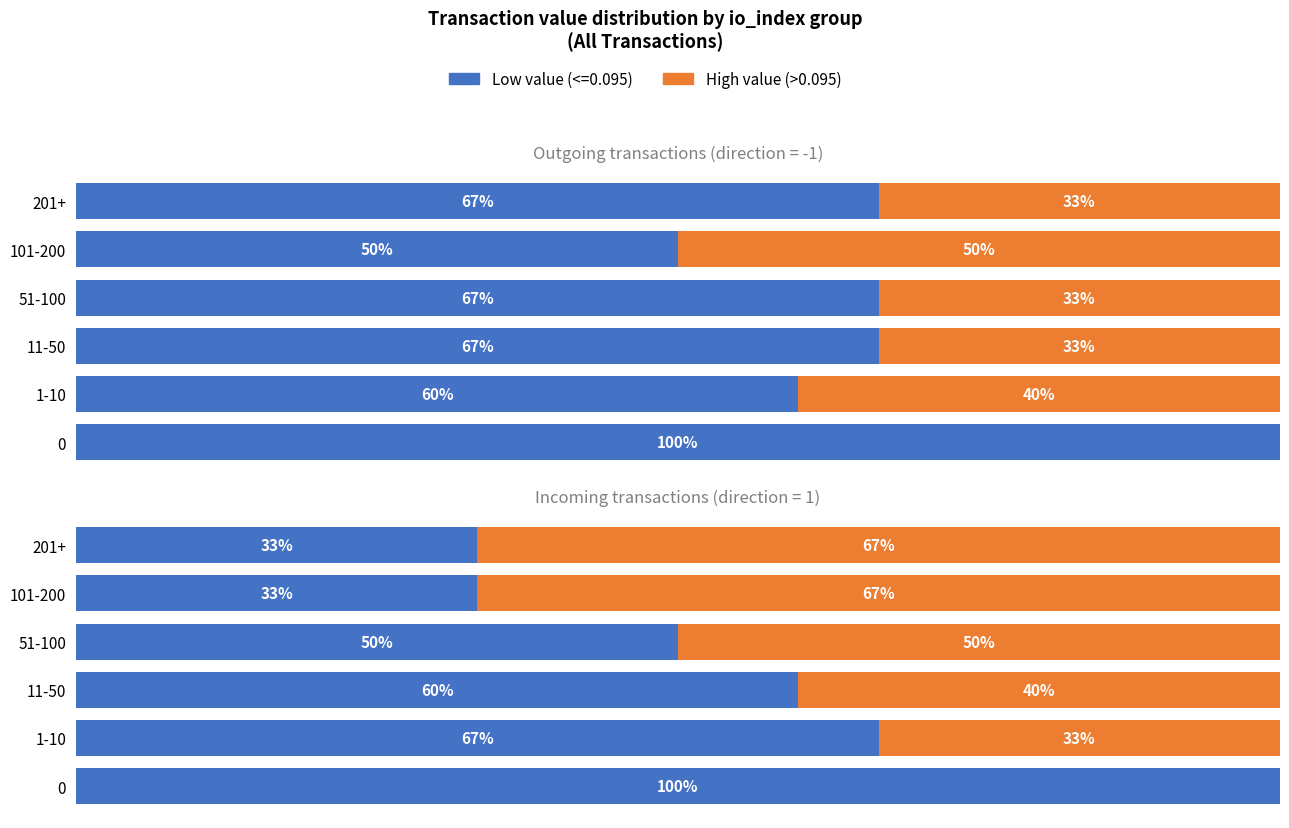

Reading left to right, transcribe all the data shown in this chart.

0.0	33.3	40.0	50.0	66.7	66.7